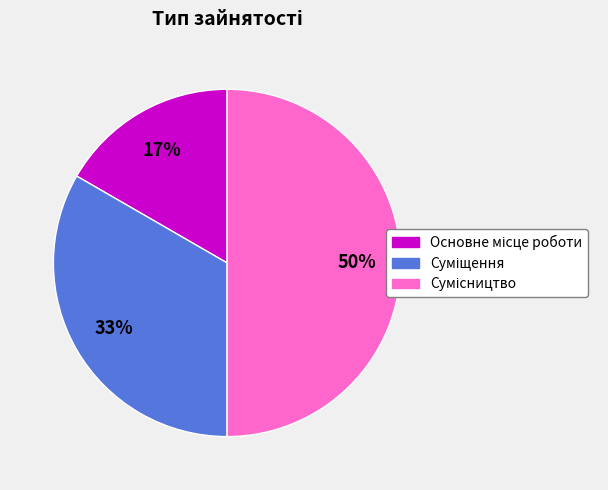

To the nearest percent, what is the difference between the largest and smallest slice percentages?

33%